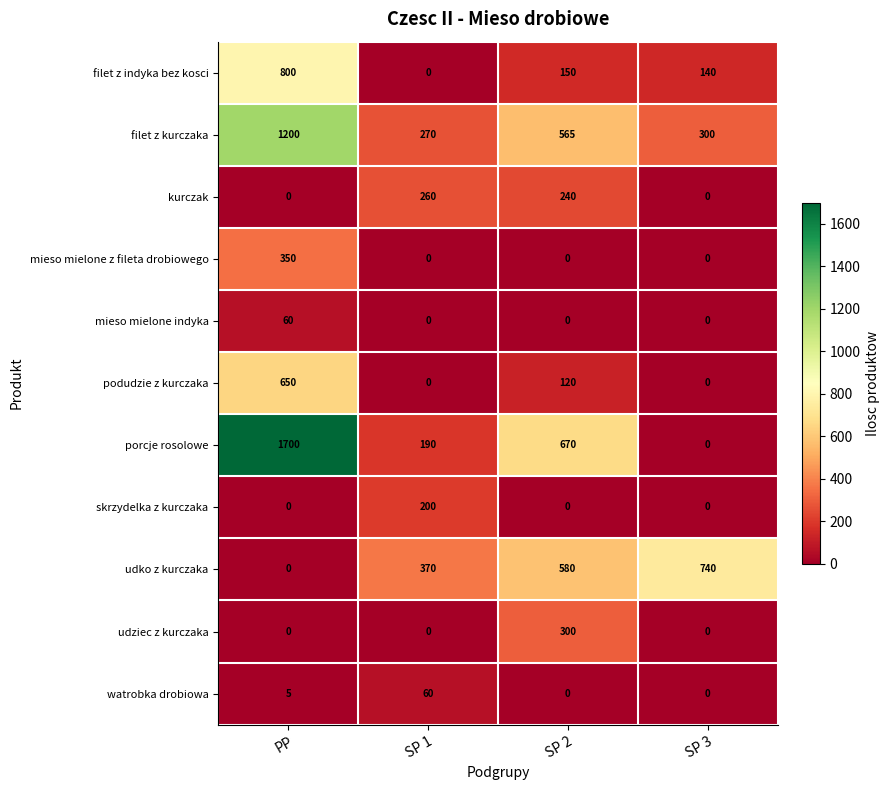

What is the approximate value of filet z indyka bez kosci at PP?

800